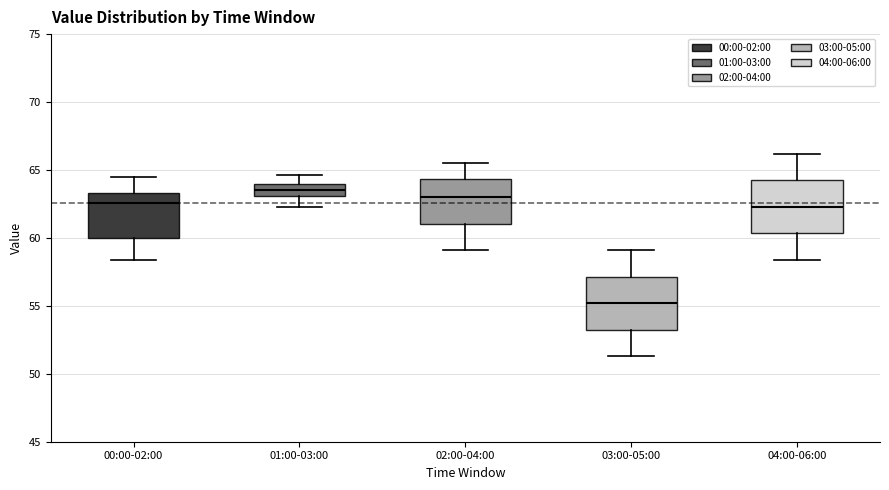

Reading left to right, transcribe this box plot: for each box, give where its median line is, the range the box spans, and where its two whiskers end, as read against the y-axis. The values are not printed on the chart, so give them approximately, as read against the axis.

00:00-02:00: median 62.5, box 60.0 to 63.5, whiskers 58.5 to 64.5
01:00-03:00: median 63.5, box 63.0 to 64.0, whiskers 62.5 to 64.5
02:00-04:00: median 63.0, box 61.0 to 64.5, whiskers 59.0 to 65.5
03:00-05:00: median 55.0, box 53.5 to 57.0, whiskers 51.5 to 59.0
04:00-06:00: median 62.5, box 60.5 to 64.5, whiskers 58.5 to 66.0